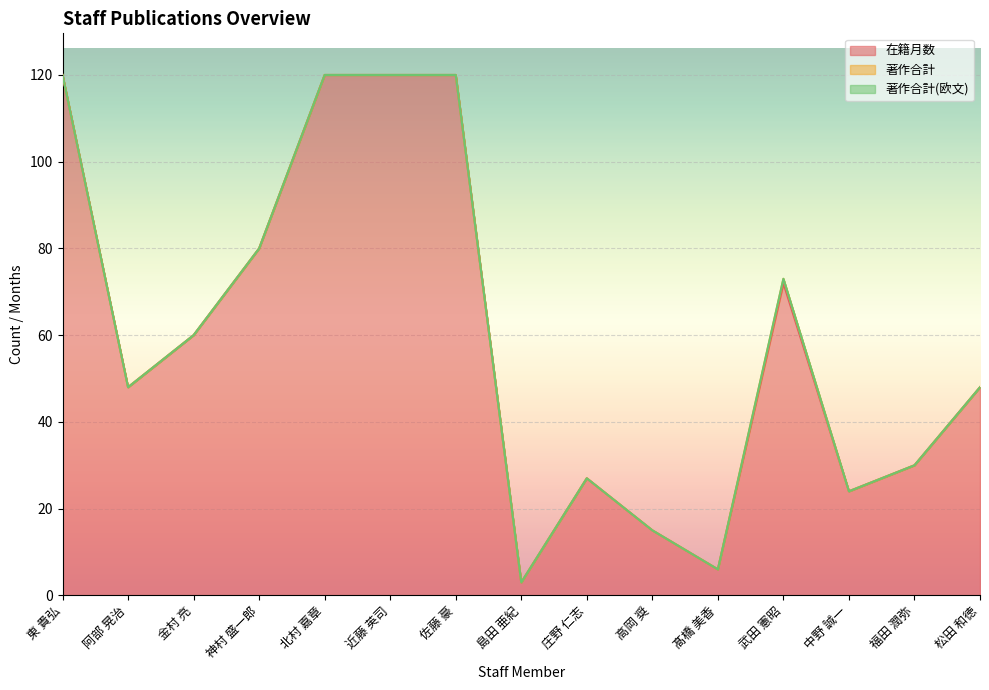

Reading left to right, extract all data points from this chart.

在籍月数: 120	48	60	80	120	120	120	3	27	15	6	72	24	30	48
著作合計: 0	0	0	0	0	0	0	0	0	0	0	1	0	0	0
著作合計(欧文): 0	0	0	0	0	0	0	0	0	0	0	0	0	0	0